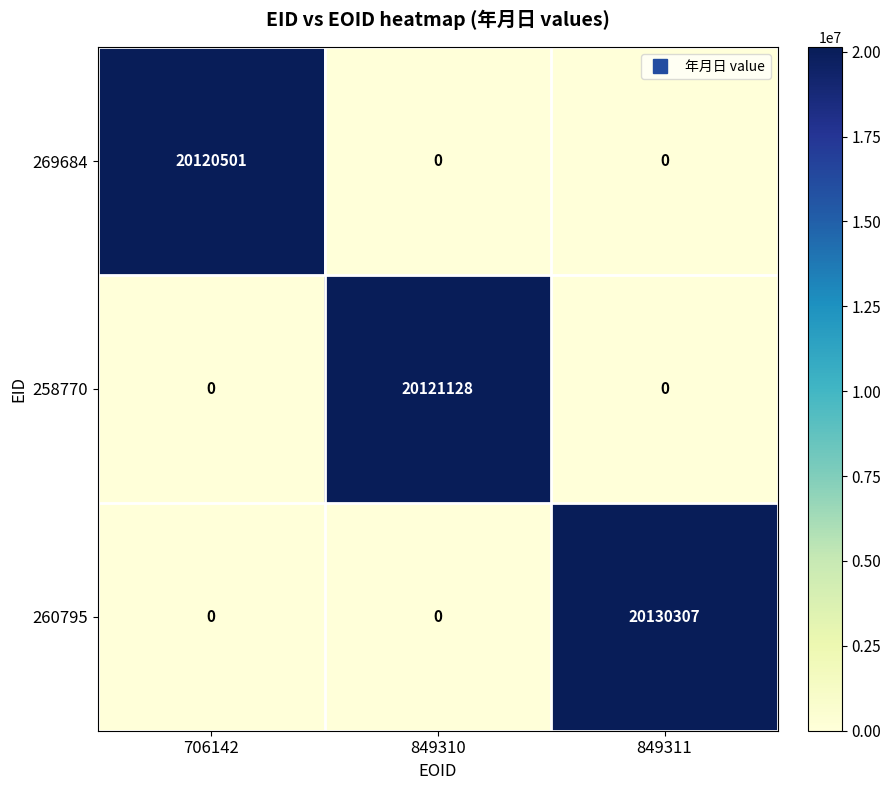

At how many categories does at least one series exceed 11332061?

3